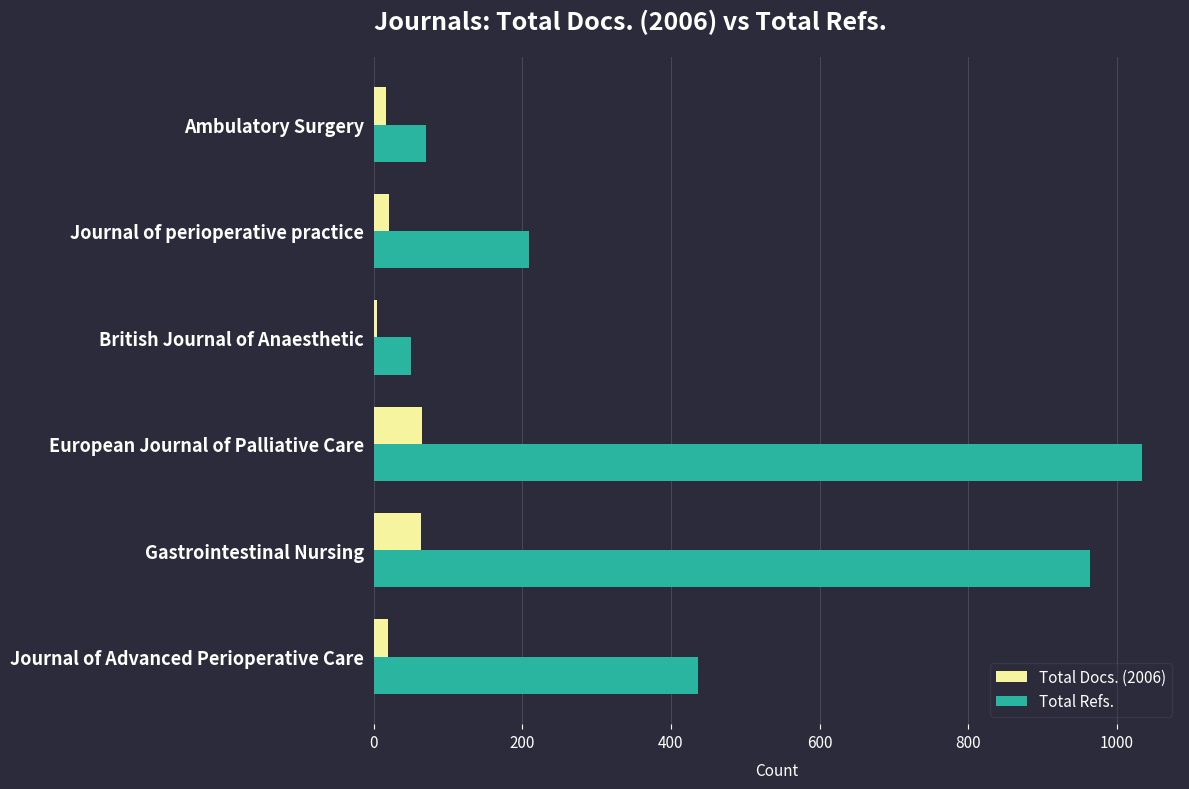

Which category has the highest value across all series?

European Journal of Palliative Care